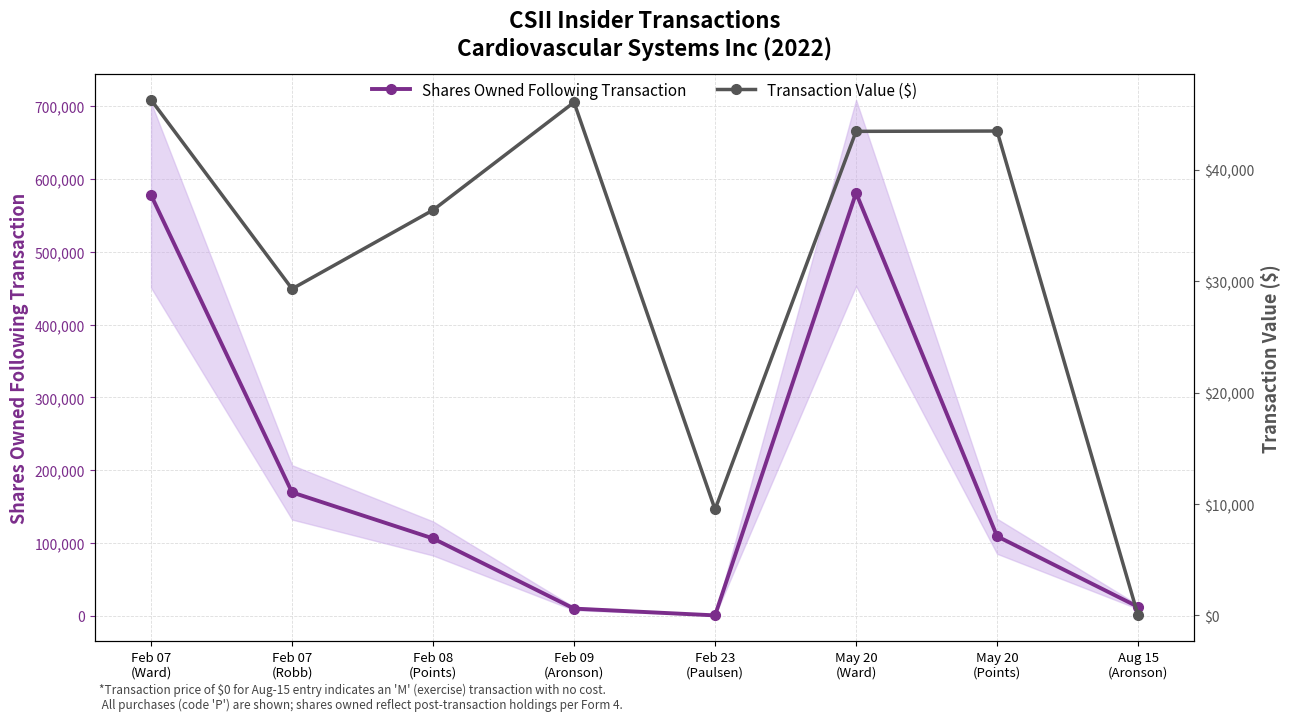

What is the value of the Transaction Value ($) point at the 1st from the left?

46293